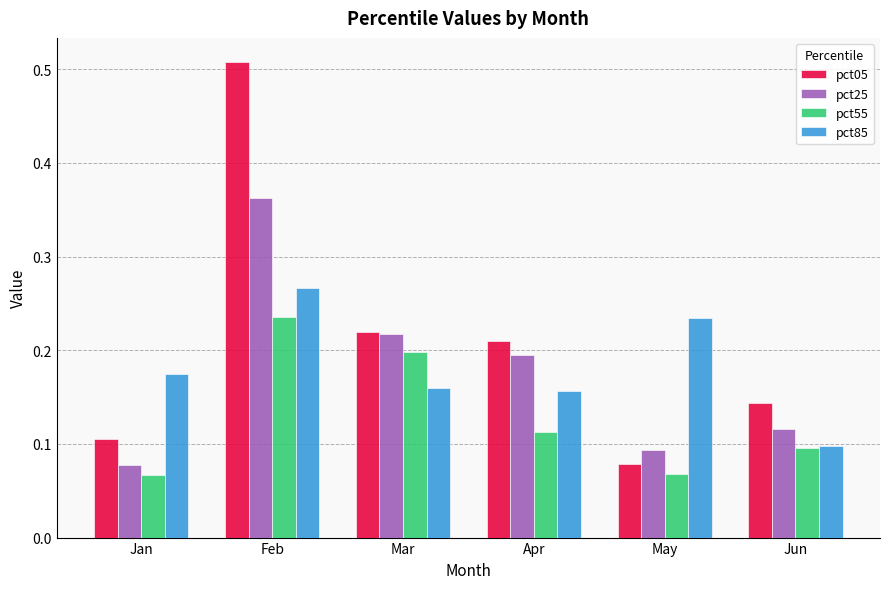

True or false: pct25 has a value of 0.6 at Feb.

False